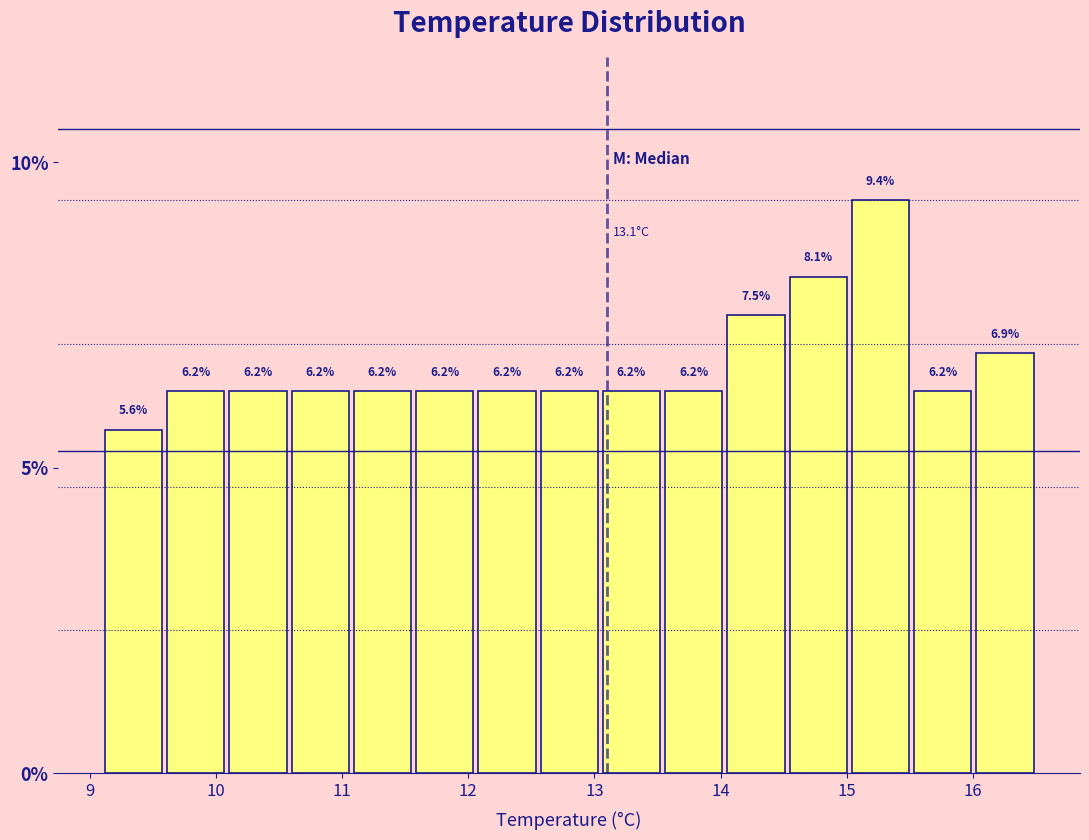

Which range on the x-axis has the tallest bar?

15.0 to 15.5